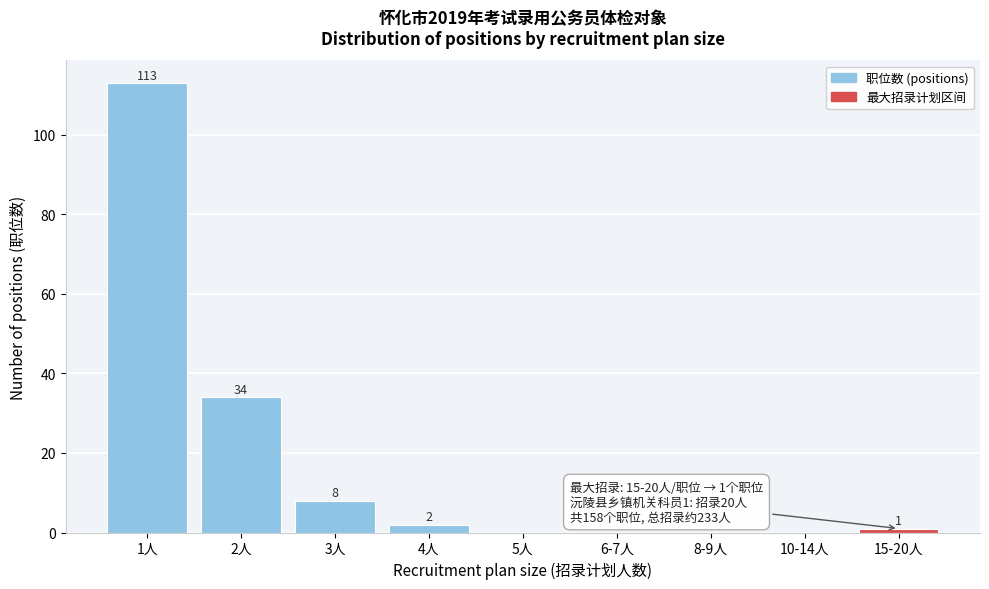

Reading left to right, what are all the values shown in this chart?

1人=113	2人=34	3人=8	4人=2	5人=0	6-7人=0	8-9人=0	10-14人=0	15-20人=1